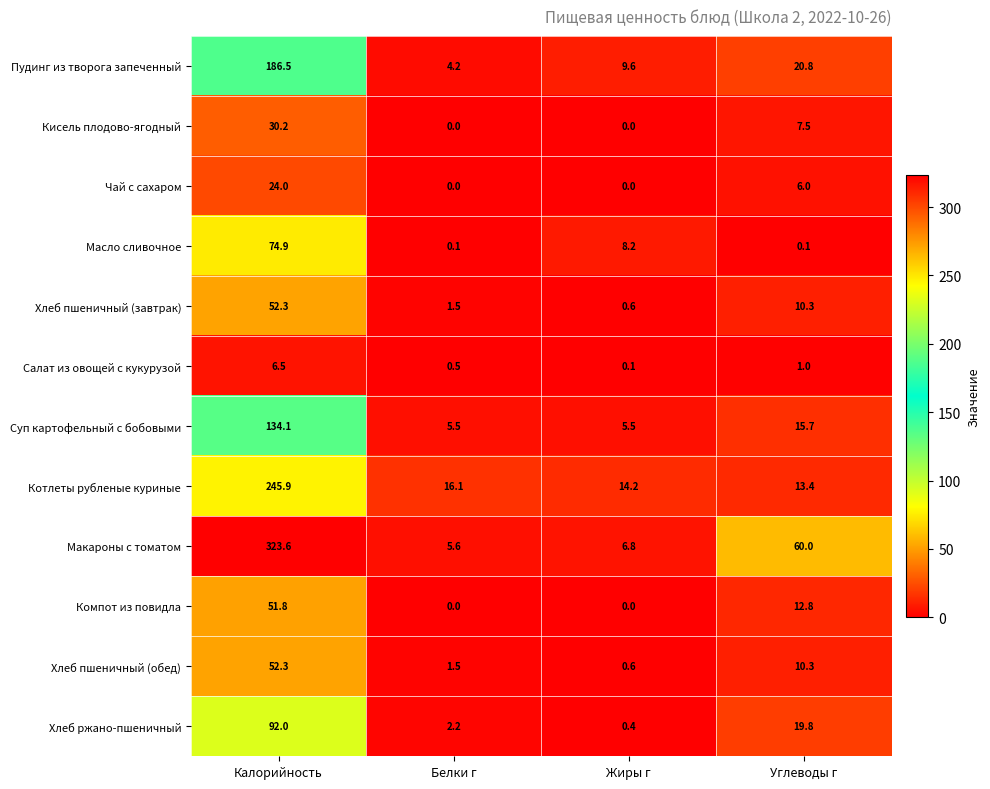

What is the difference between the maximum and minimum values in the Макароны с томатом series?

318.0